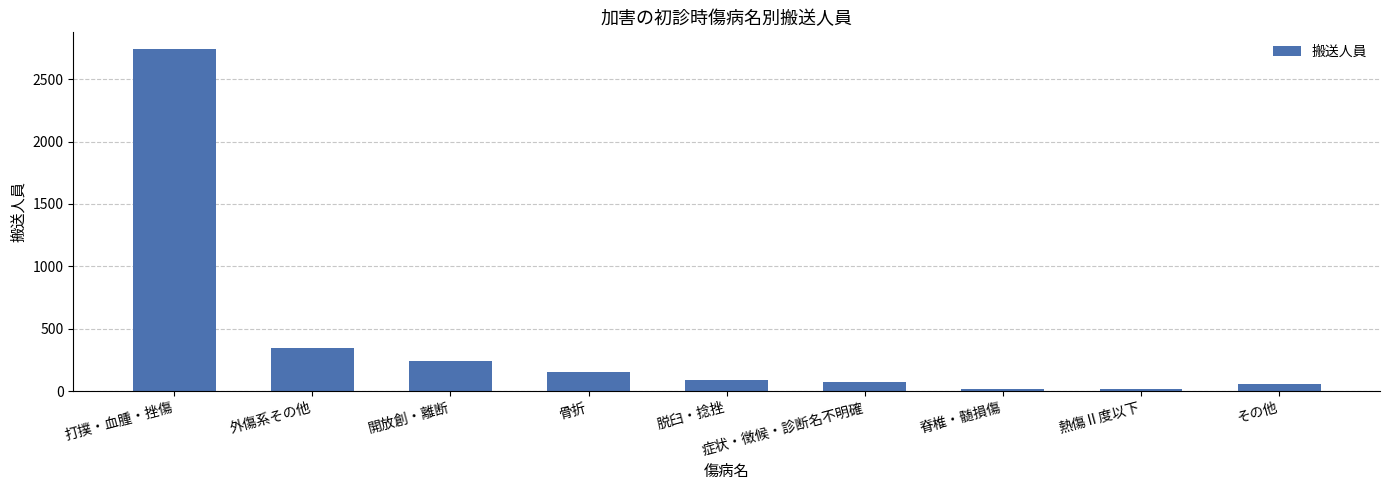

Count the number of data series in this chart.

1